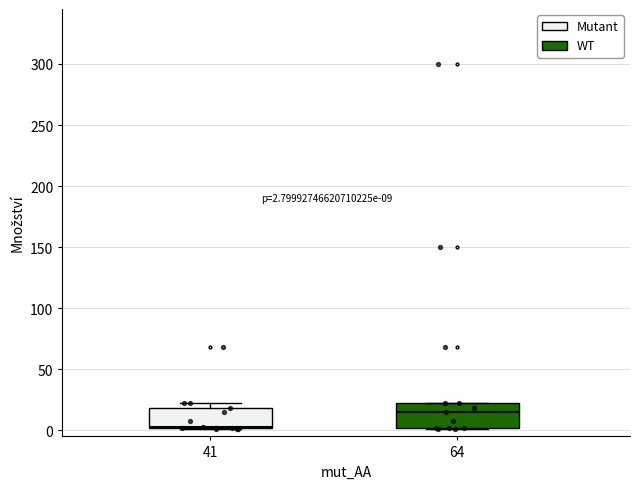

Which box has the highest median line?

64